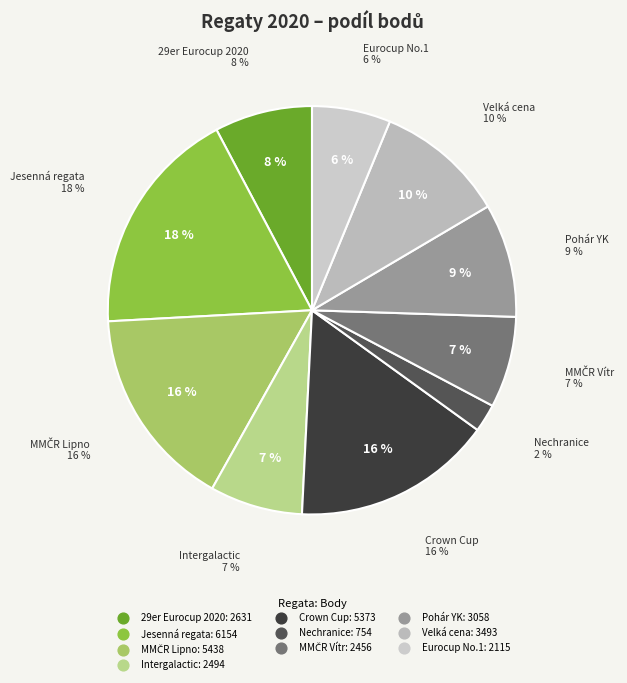

What is the largest slice in the pie chart?

Jesenná regata